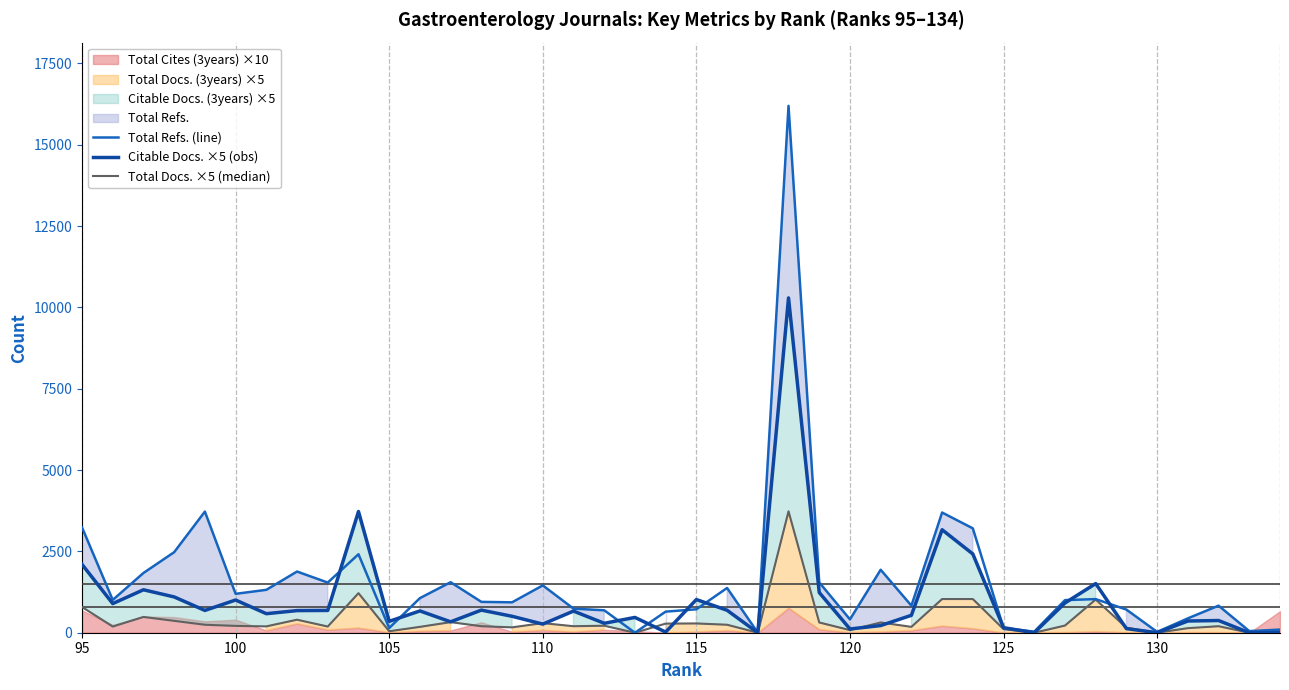

True or false: Total Refs. (line) and Total Docs. ×5 (median) cross at least once.

False